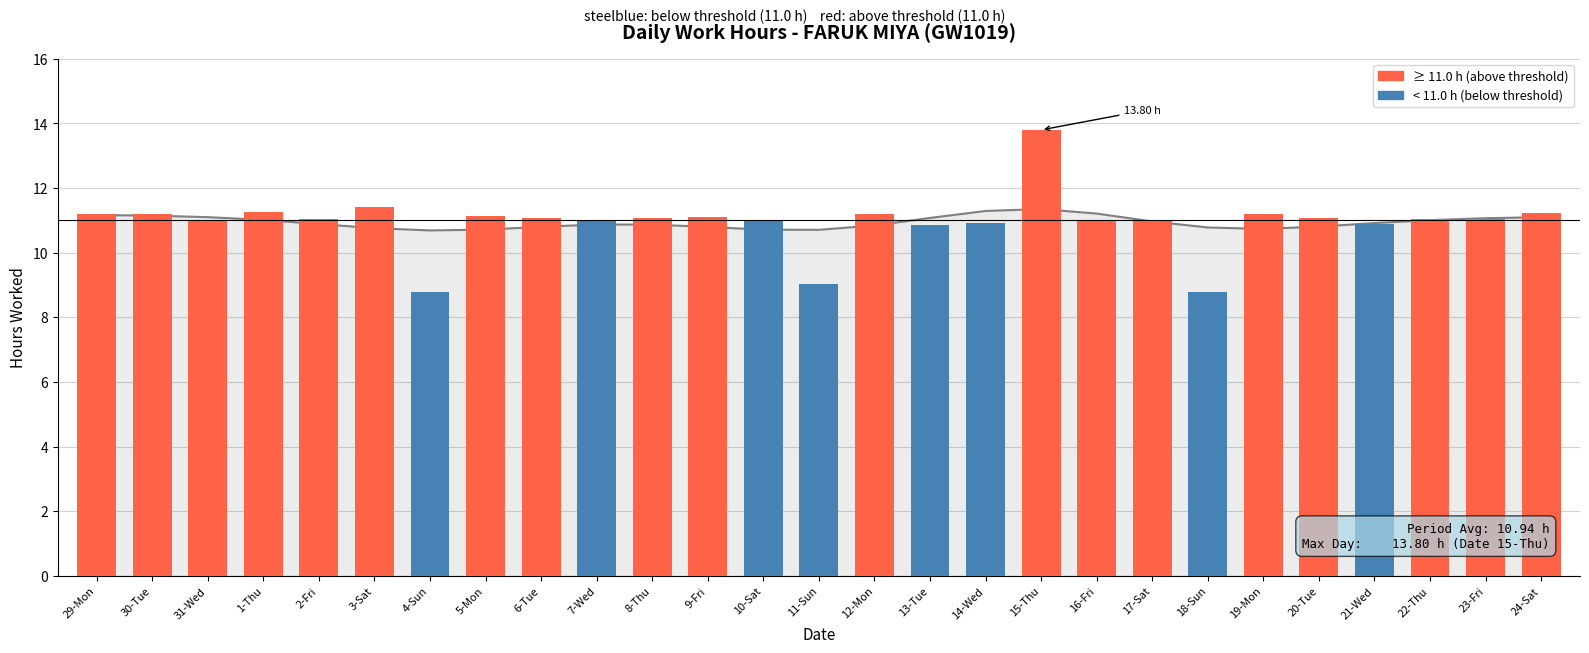

Where does the data first go above 11?

29-Mon